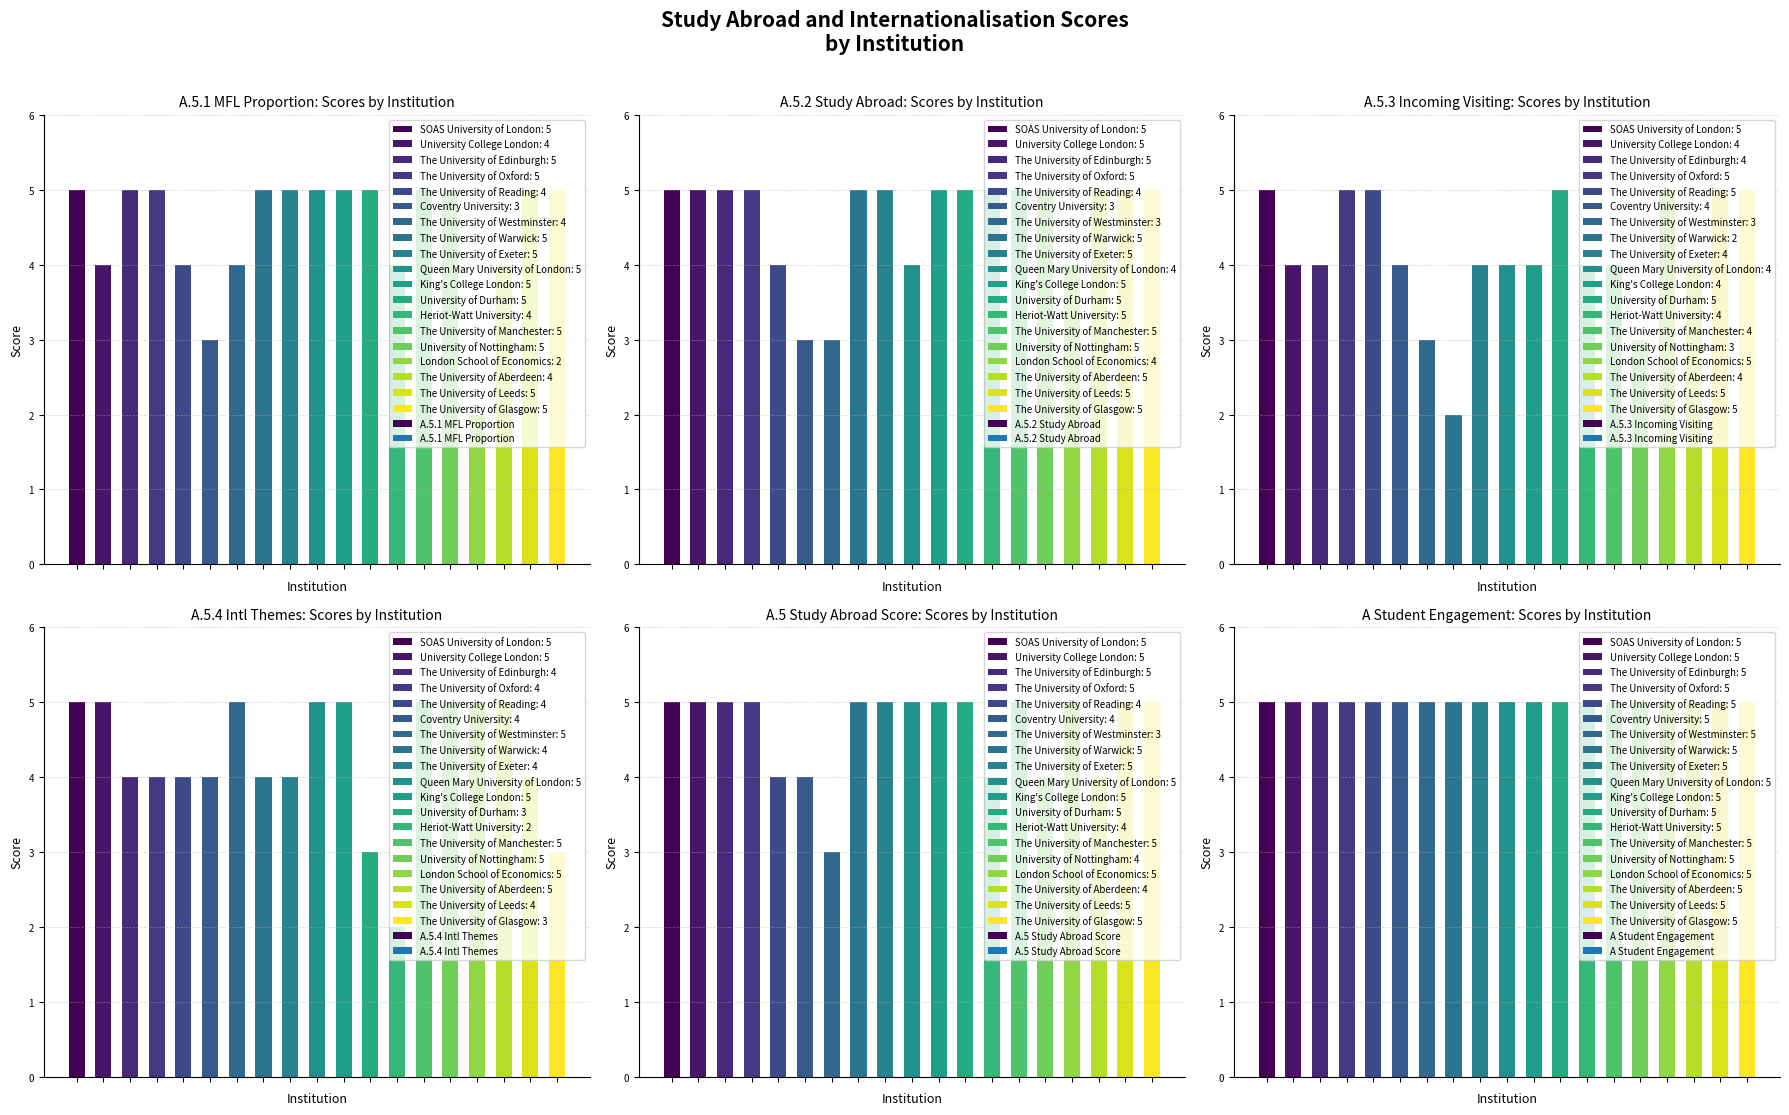

List the labels in order of A.5.2 Study Abroad value, largest first.

0, 1, 2, 3, 7, 8, 10, 11, 12, 13, 14, 16, 17, 18, 4, 9, 15, 5, 6